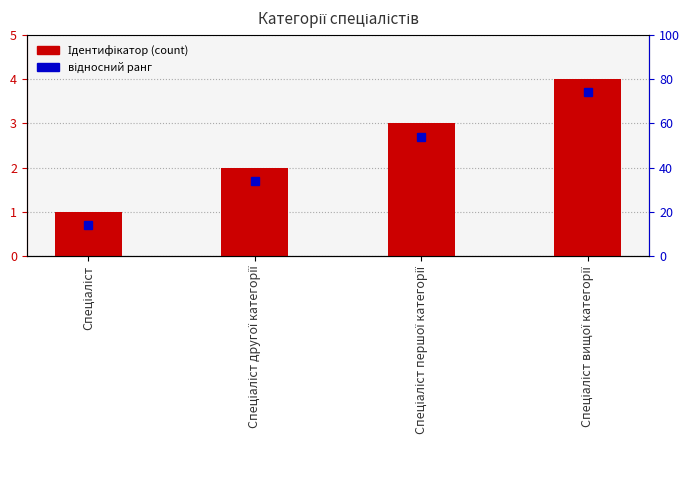

Does the chart contain any negative values?

No